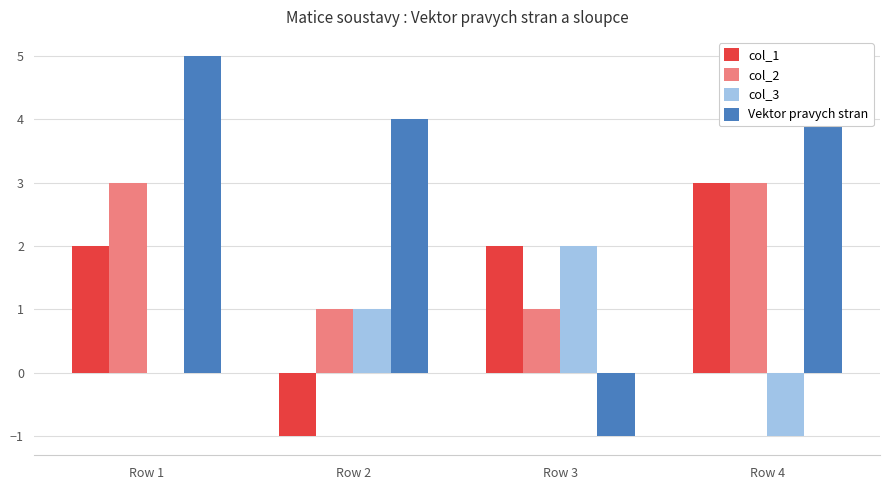

At which label does col_3 first exceed 1?

Row 3